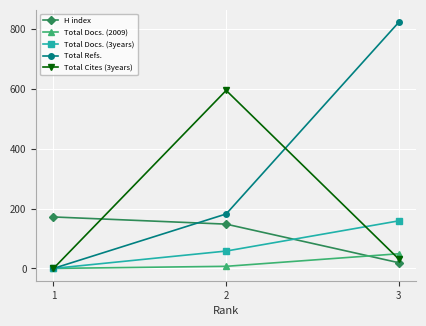

What is the value of the H index point at the 3rd from the left?

19